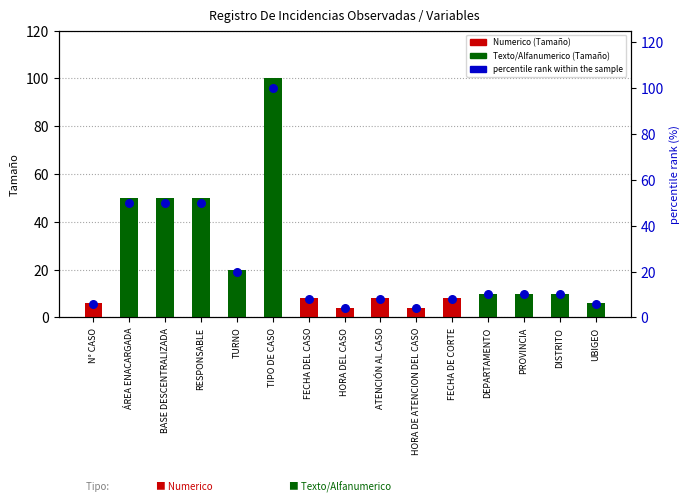

Which series contains the lowest Y value?

Tamaño